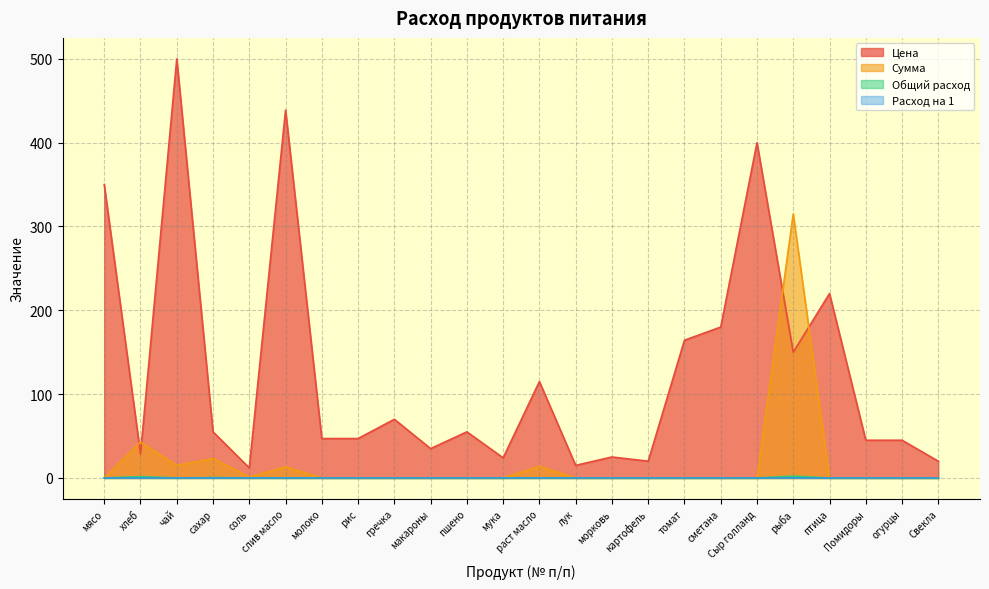

Rank the categories by Расход на 1 value from highest to lowest.

рыба, хлеб, сахар, раст масло, соль, чай, слив масло, мясо, молоко, рис, гречка, макароны, пшено, мука, лук, морковь, картофель, томат, сметана, Сыр голланд, птица, Помидоры, огурцы, Свекла